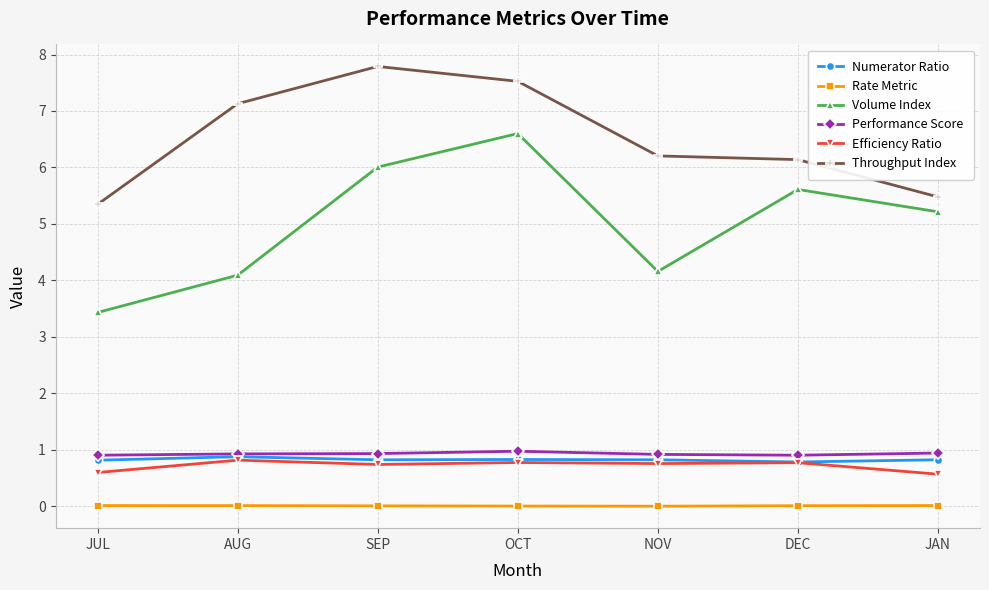

What is the lowest value of the Volume Index series?

3.4